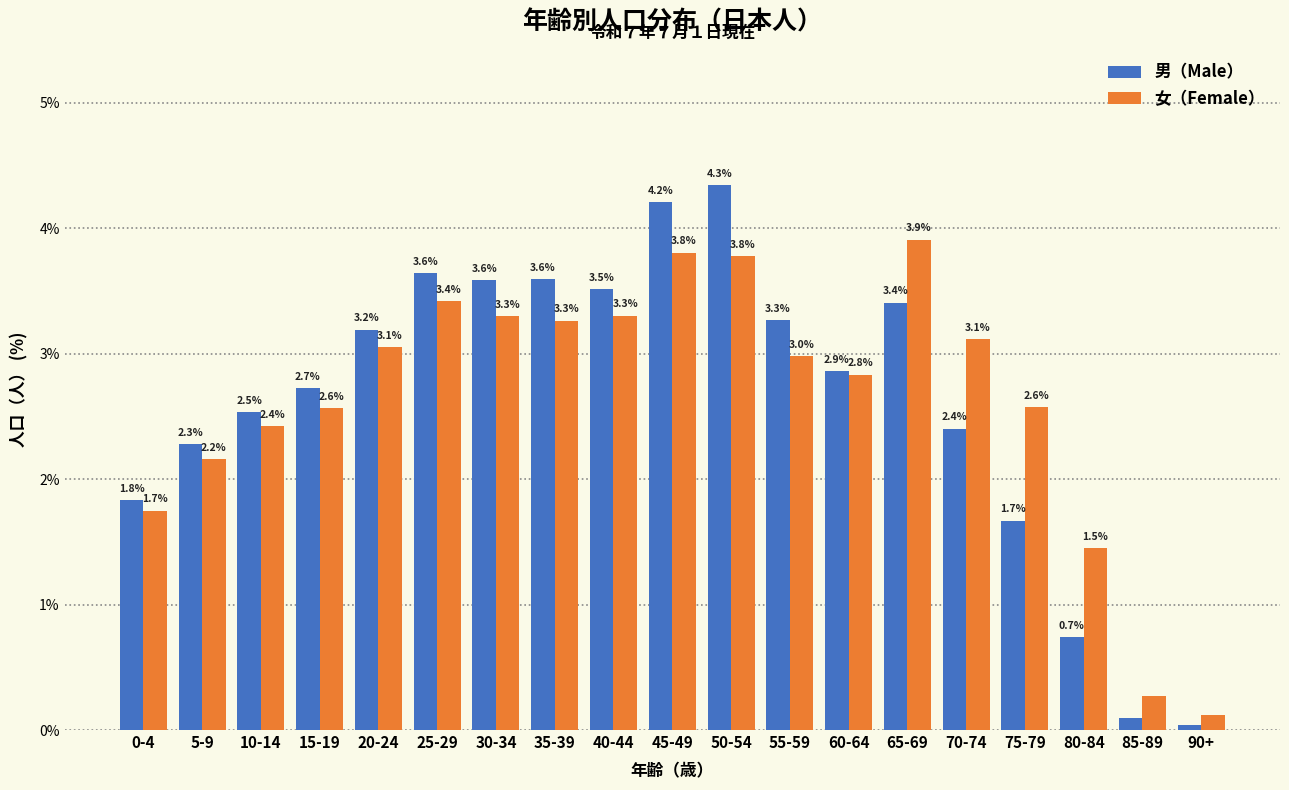

What value does the 女（Female） series have at 5-9?

2.2